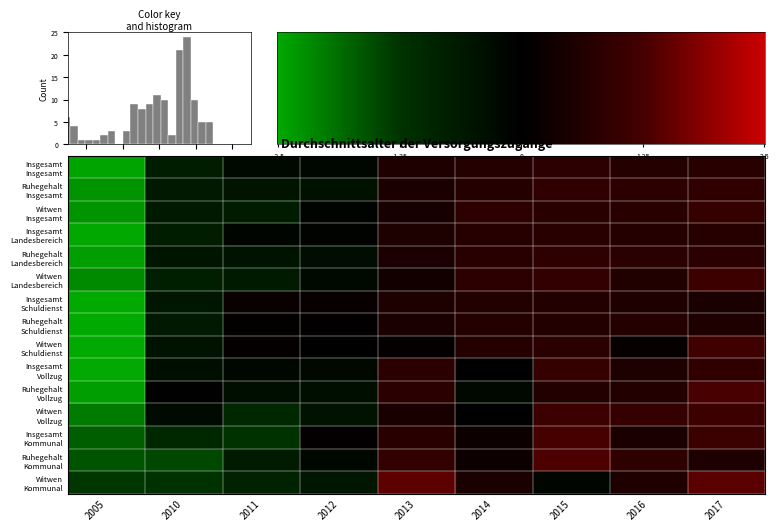

Which series has the widest spread of values?

Witwen Schuldienst